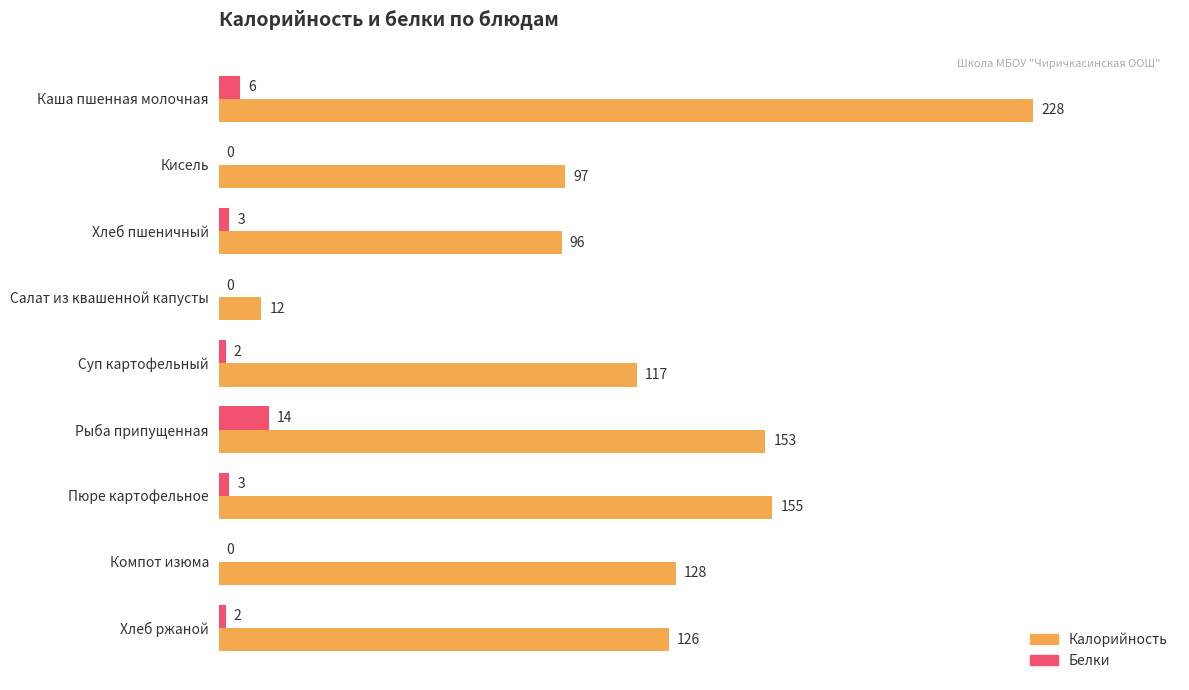

True or false: Калорийность has a value of 126 at Хлеб ржаной.

True